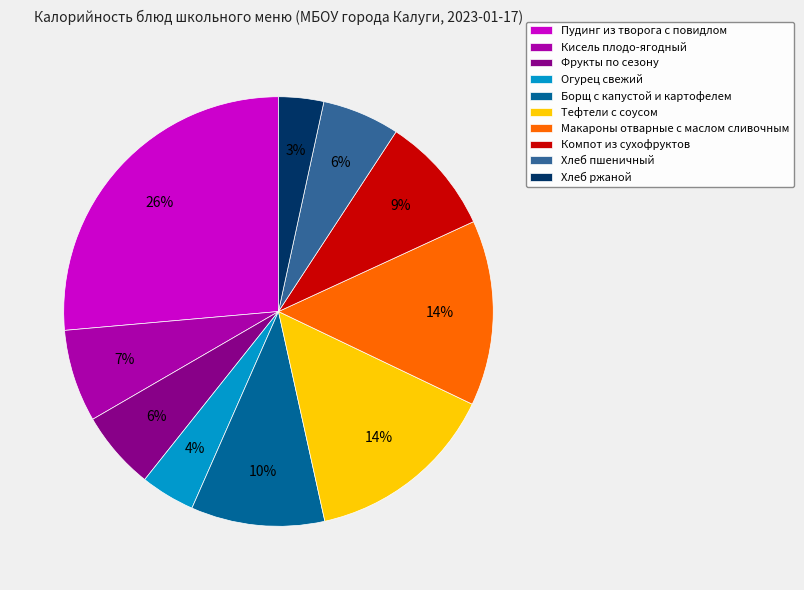

To the nearest percent, what is the difference between the largest and smallest slice percentages?

23%